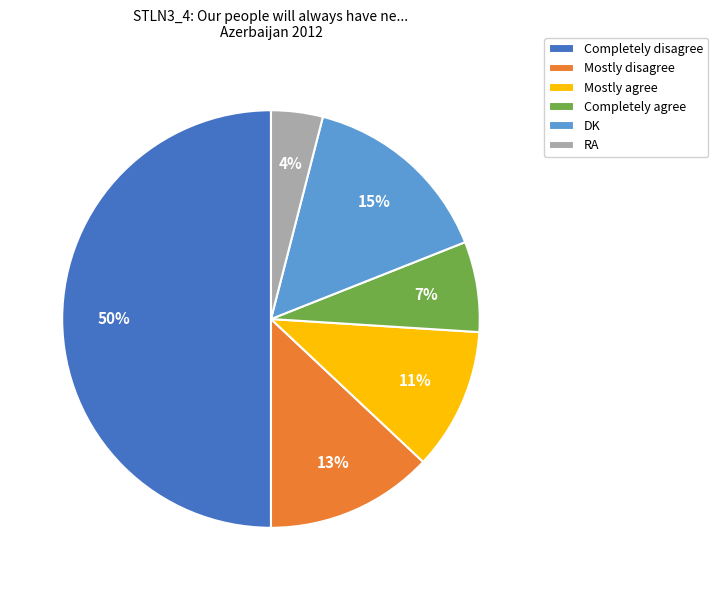

To the nearest percent, what is the average slice percentage?

17%